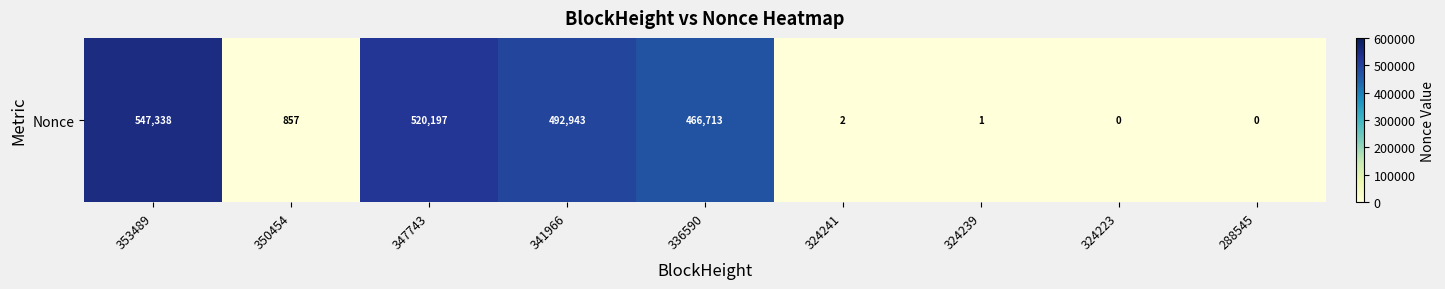

What is the average value?

225339